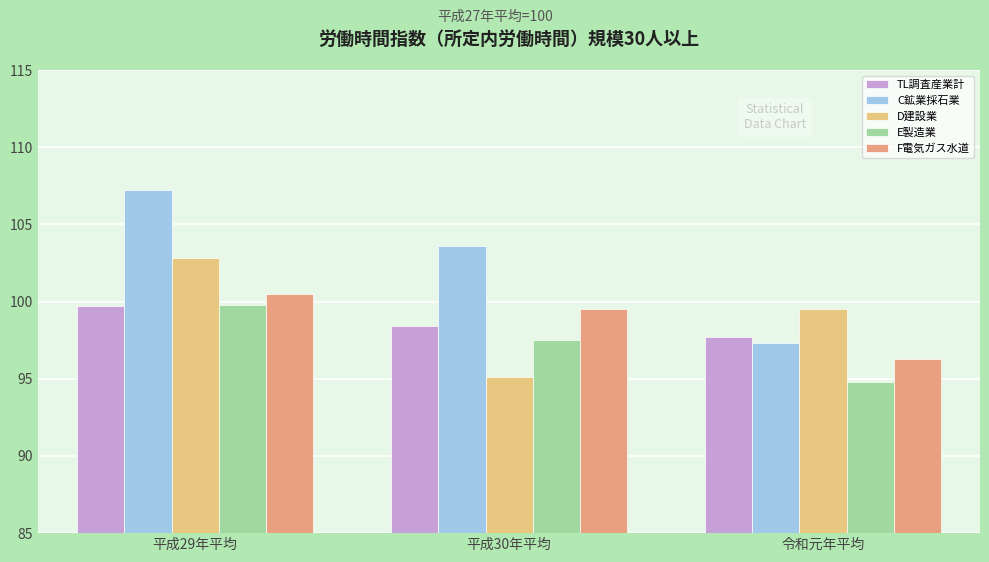

What is the difference between the TL調査産業計 values at 令和元年平均 and 平成30年平均?

0.7